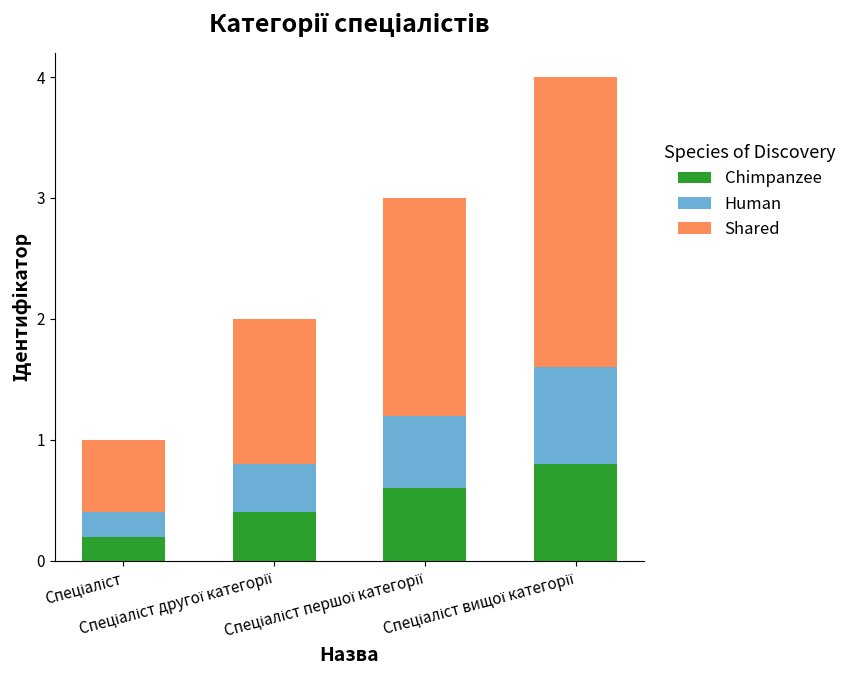

What is the average value of the Chimpanzee series?

0.5